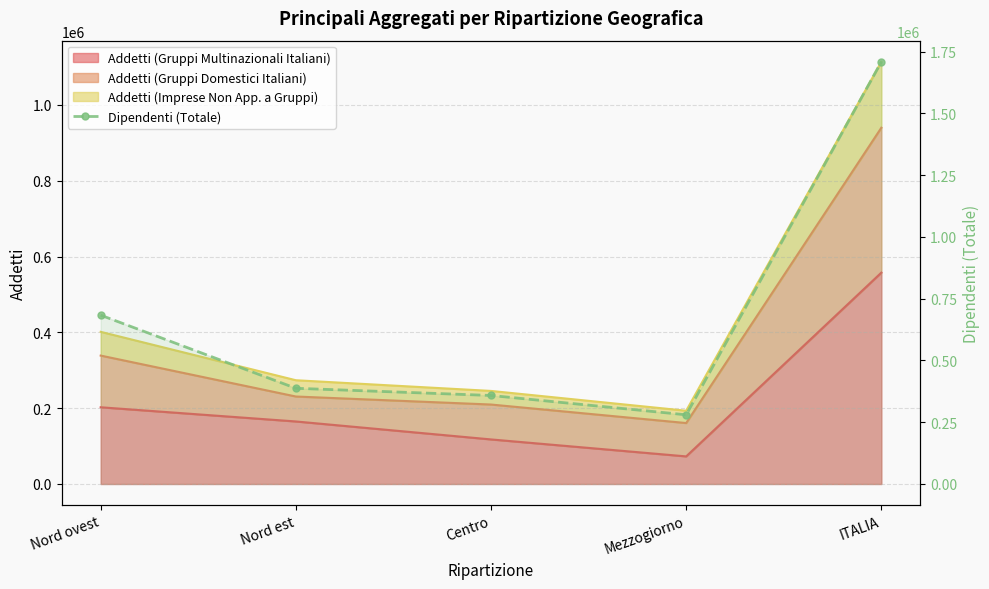

How many data points are less than 387462?

2